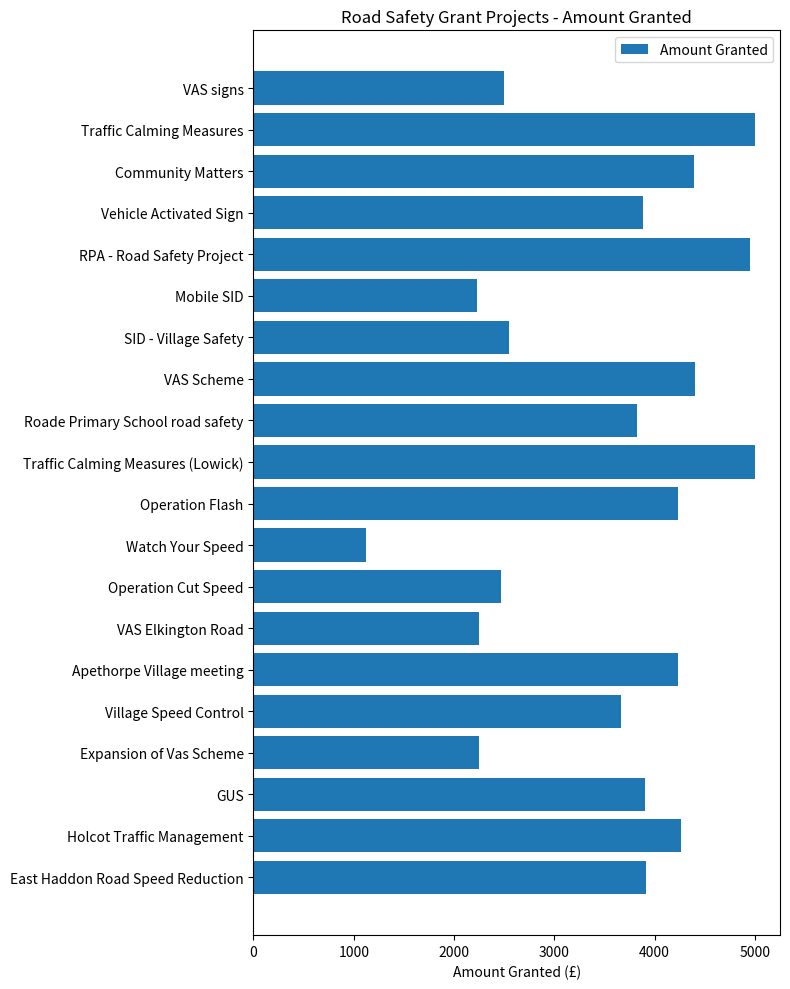

Does the chart contain any negative values?

No